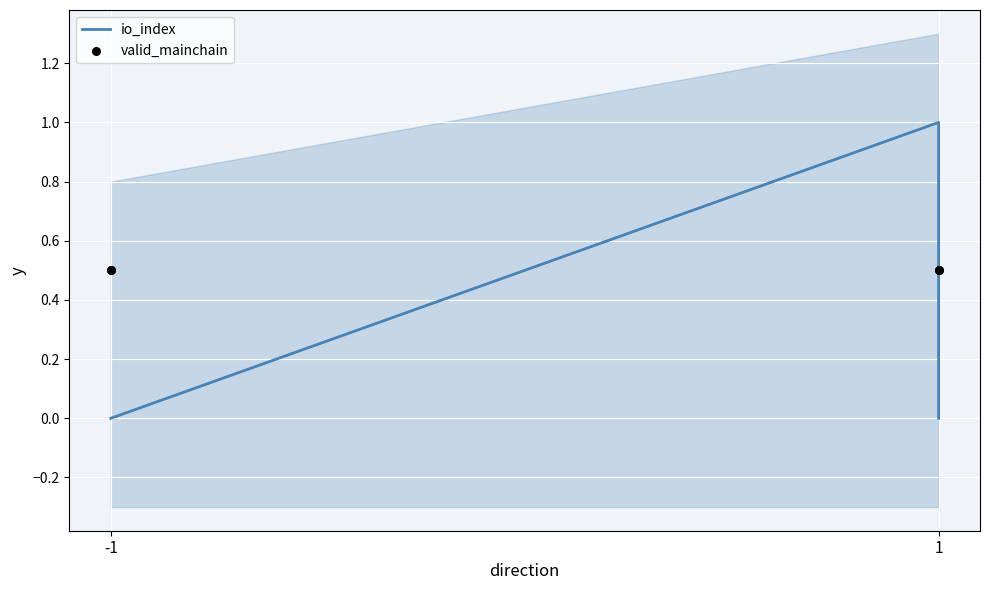

Which series reaches the minimum Y coordinate?

io_index